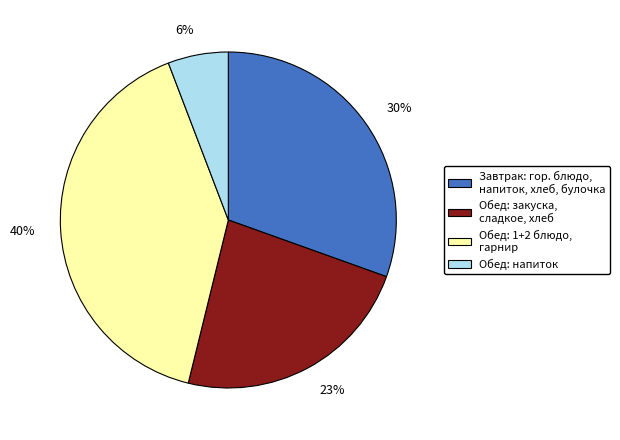

The Обед: закуска, сладкое, хлеб slice represents 29% of the pie. True or false?

False